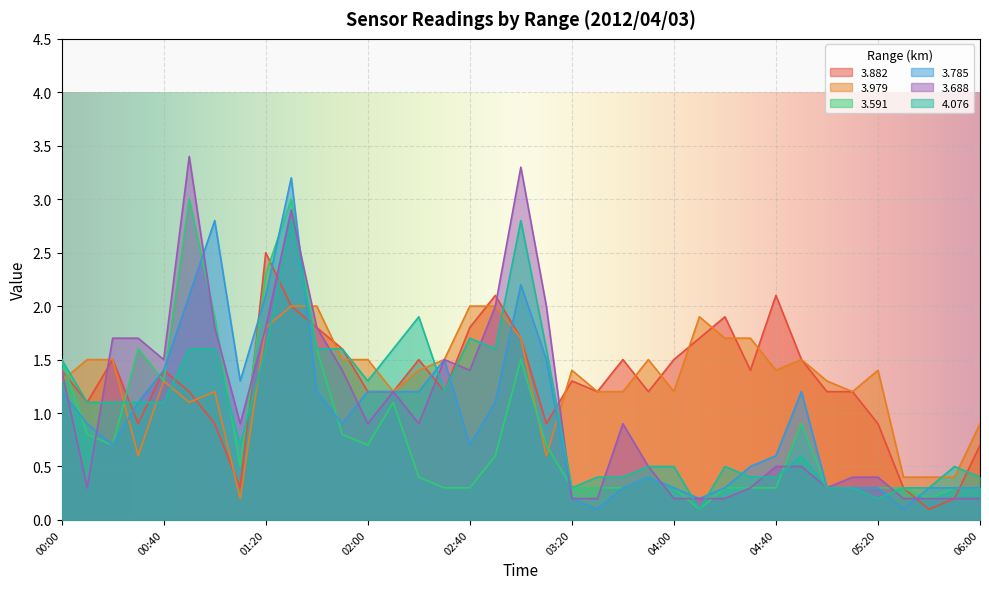

Does the chart display data point markers on the line(s)?

No